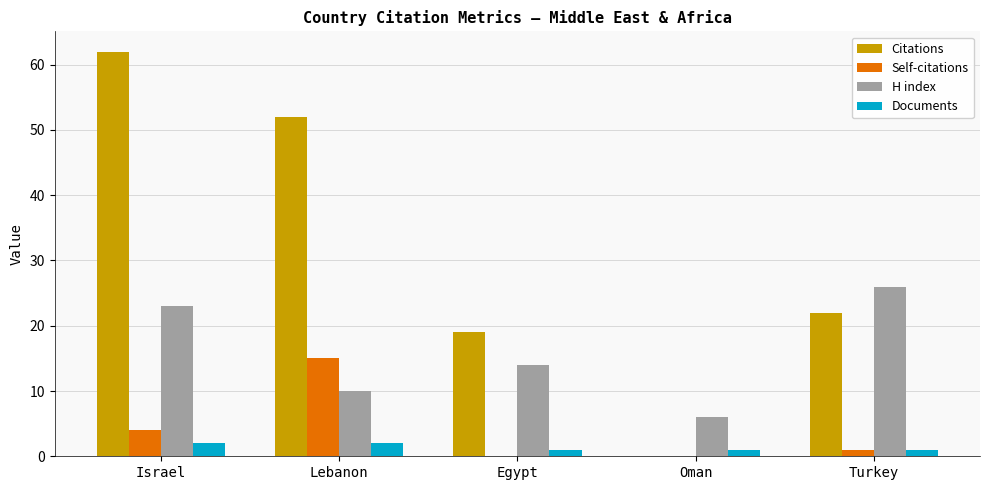

Is it true that Citations equals 0 at Oman?

True